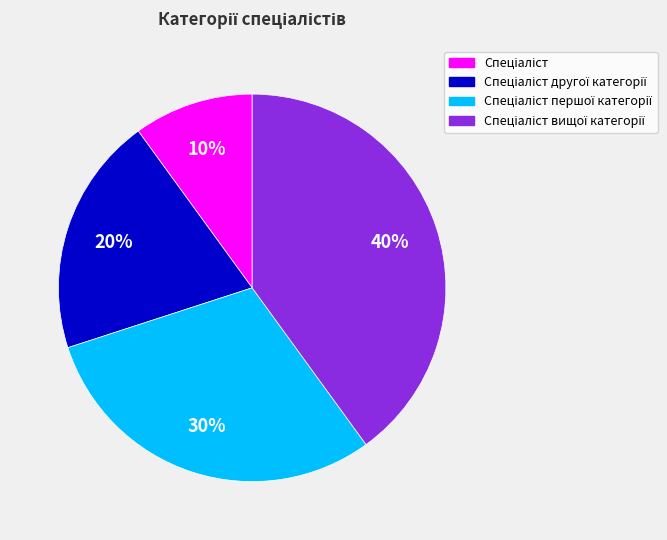

Is there any slice that represents more than half of the pie?

No